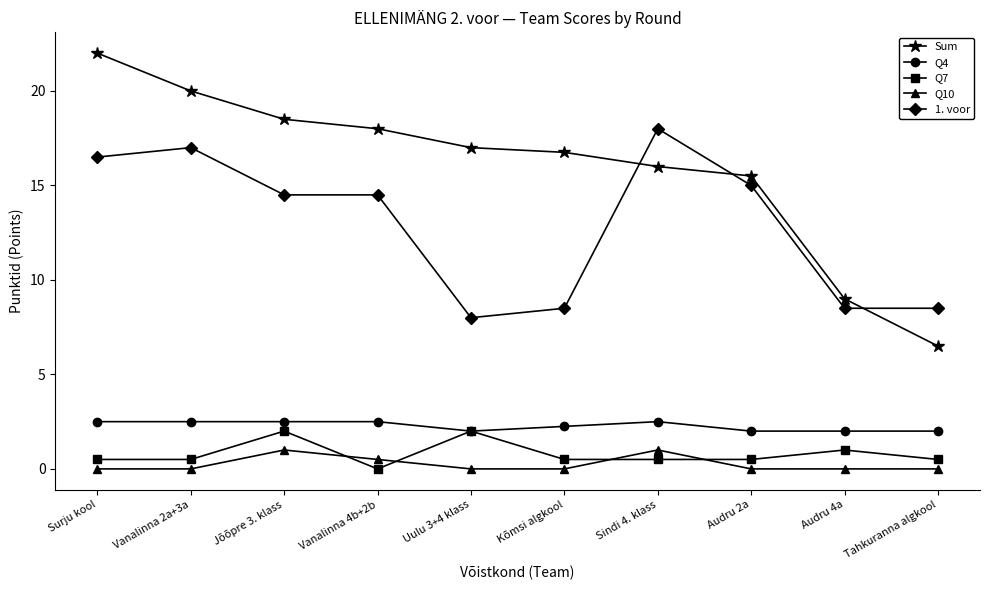

True or false: Sum and Q10 intersect in this chart.

False